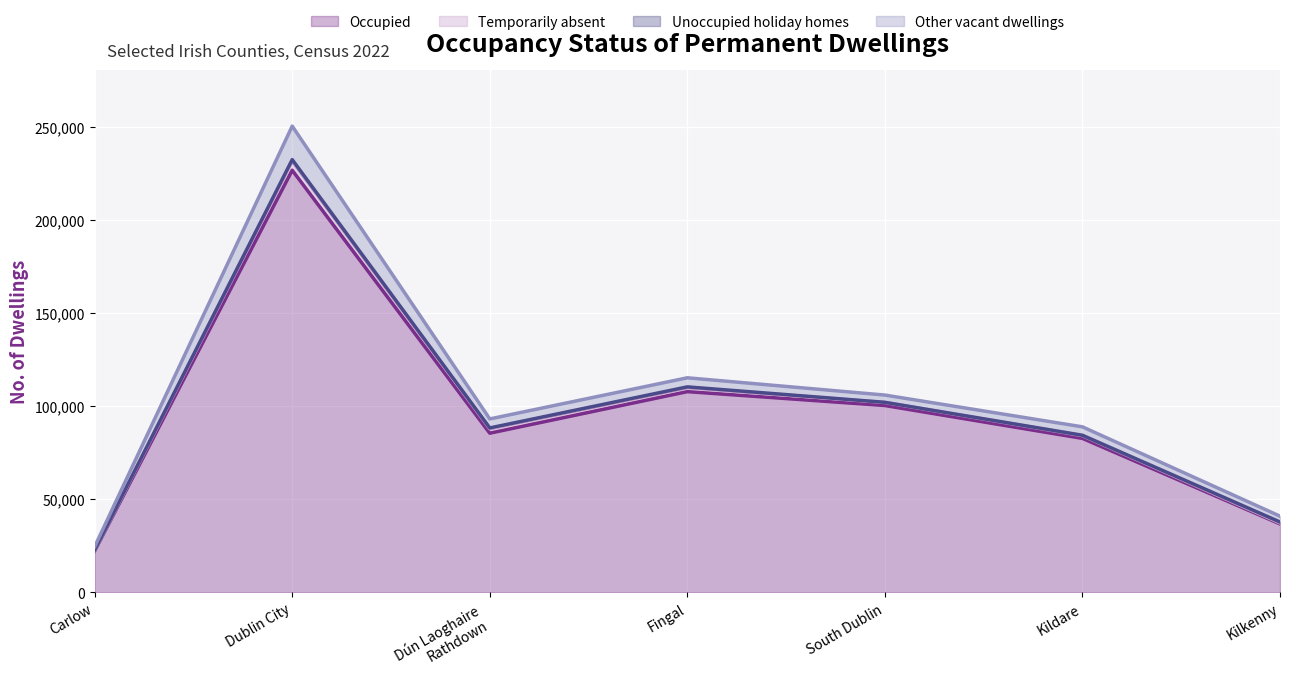

True or false: Occupied has more than 1 interior local peaks.

True